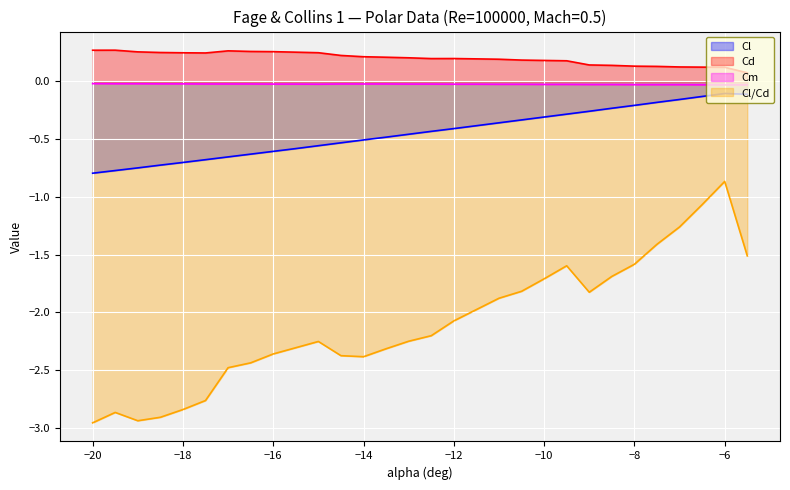

What is the difference between the highest and lowest values at −18?

3.1